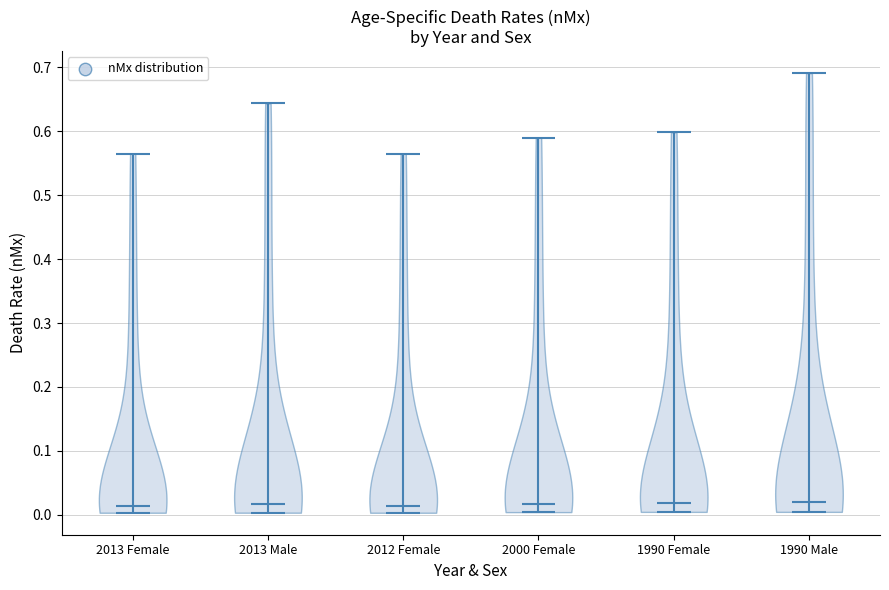

Reading left to right, read every violin against the y-axis: where its median line is, and the lowest and highest points it reaches. The values are not printed on the chart, so give them approximately, as read against the axis.

2013 Female: median line 0.01, lowest point 0.00, highest point 0.56
2013 Male: median line 0.02, lowest point 0.00, highest point 0.64
2012 Female: median line 0.01, lowest point 0.00, highest point 0.56
2000 Female: median line 0.02, lowest point 0.00, highest point 0.59
1990 Female: median line 0.02, lowest point 0.00, highest point 0.60
1990 Male: median line 0.02, lowest point 0.00, highest point 0.69